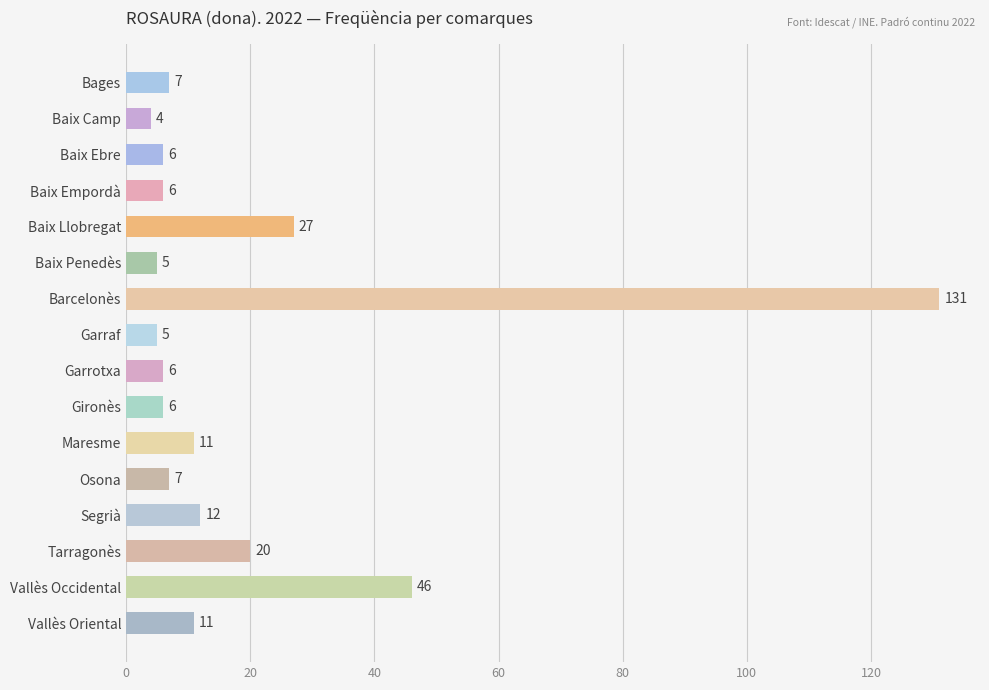

At which label is the value closest to 67?

Vallès Occidental